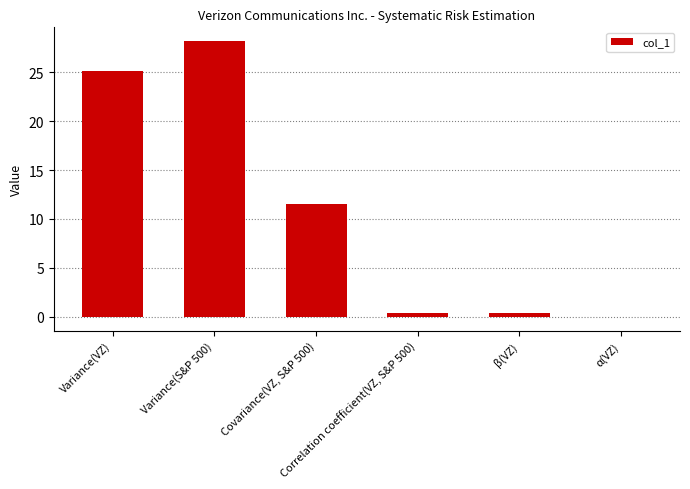

What is the sum of all values?

65.7